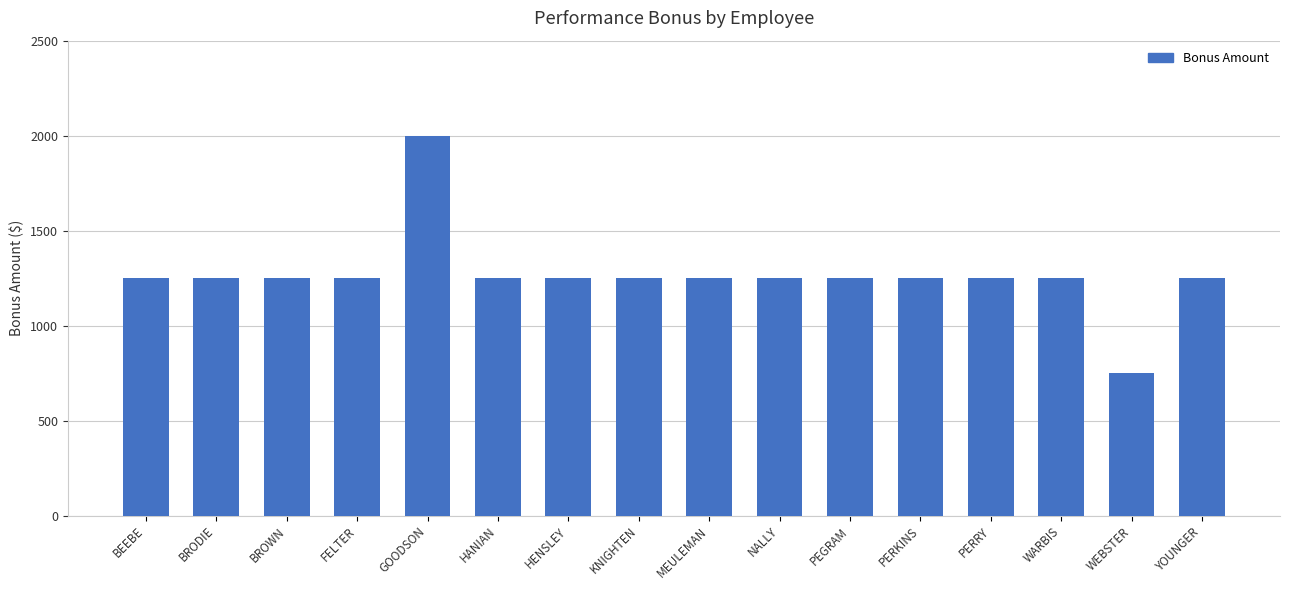

Approximately how many times larger is the value at BEEBE compared to PERRY?

1.0